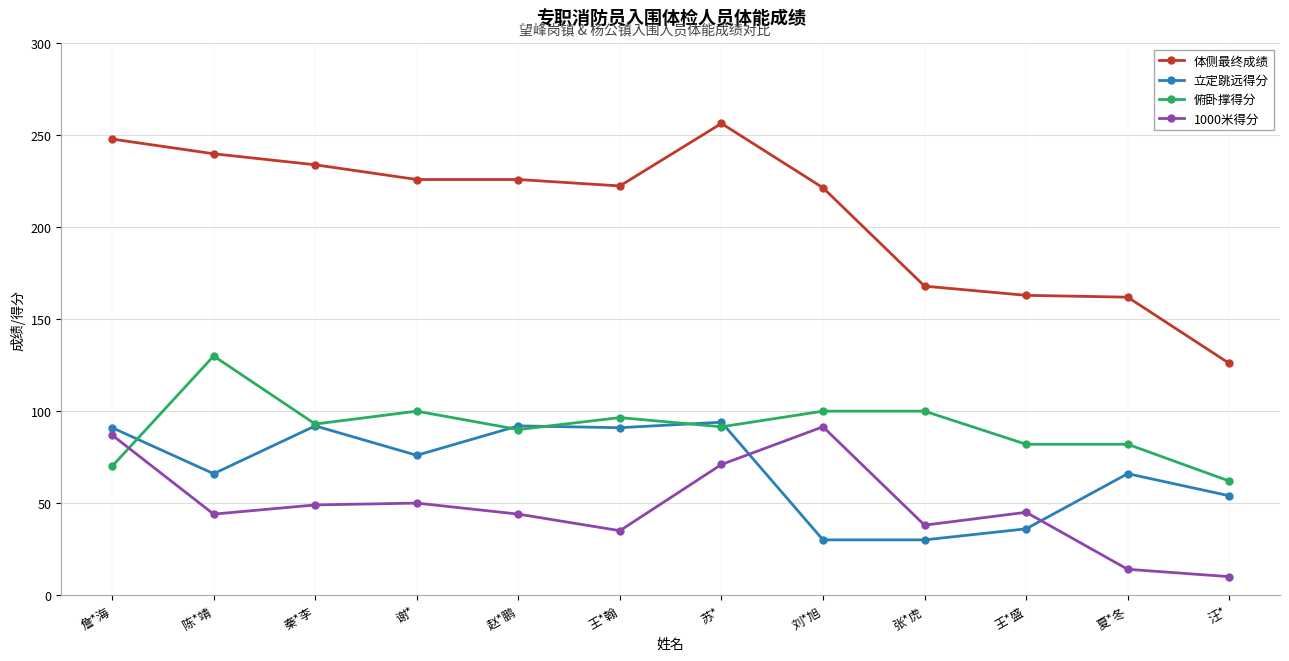

True or false: 俯卧撑得分 has a value of 127.3 at 夏*冬.

False